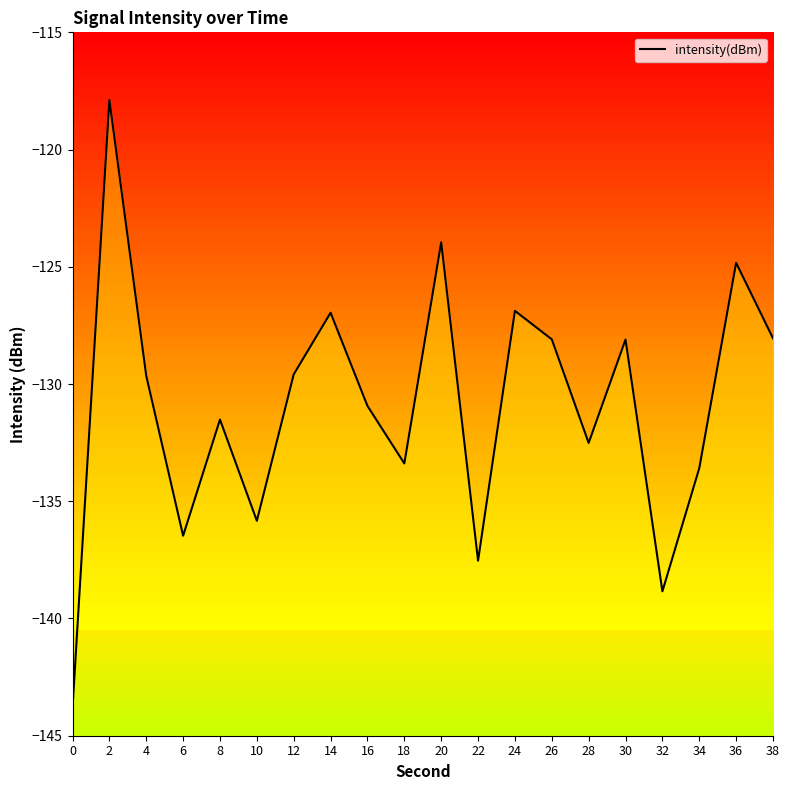

What is the smallest value displayed?

-143.8